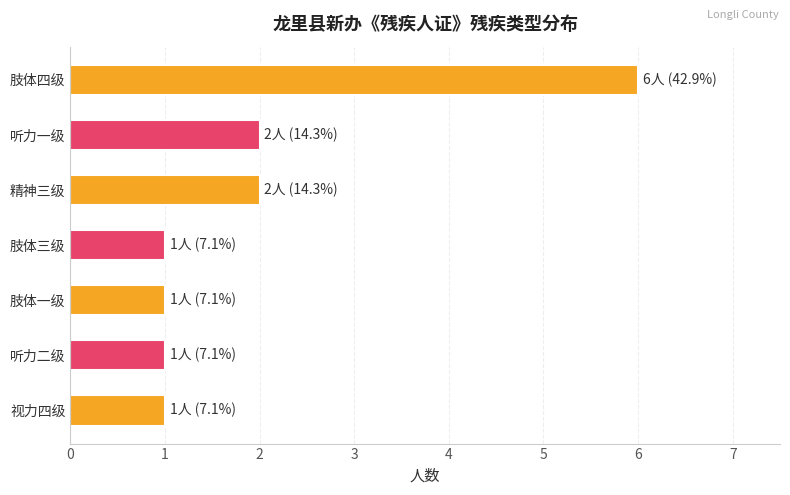

How many bars are there in total?

7